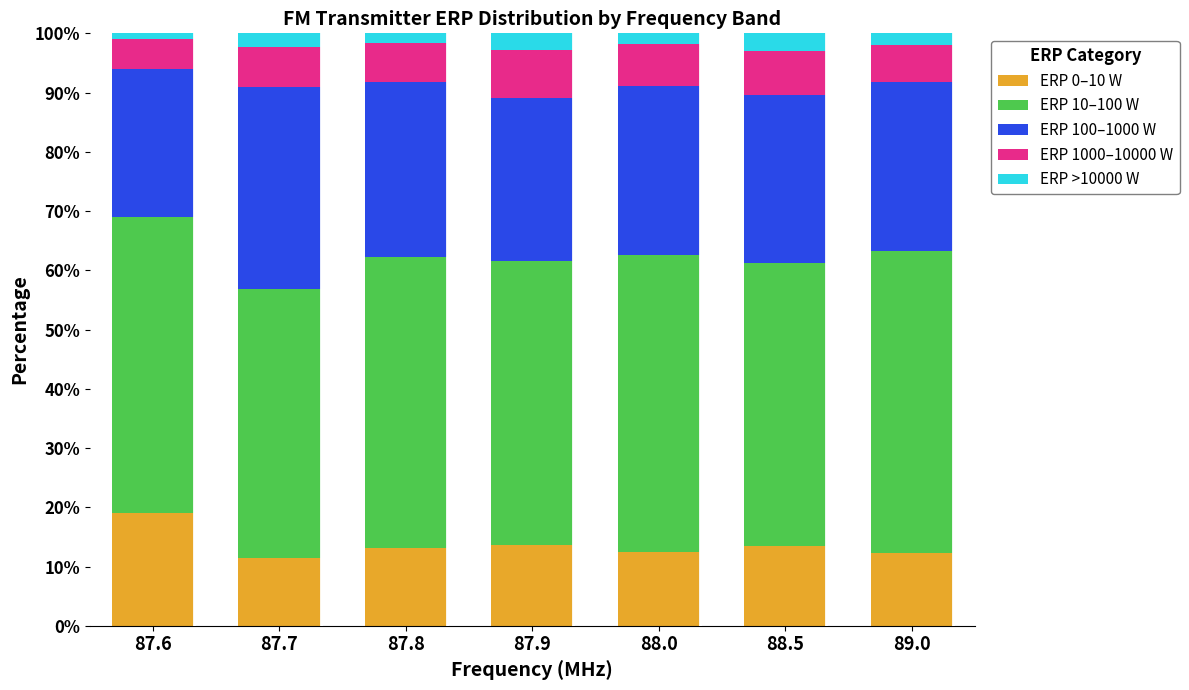

What is the total value across all series at 88.0?

100.0